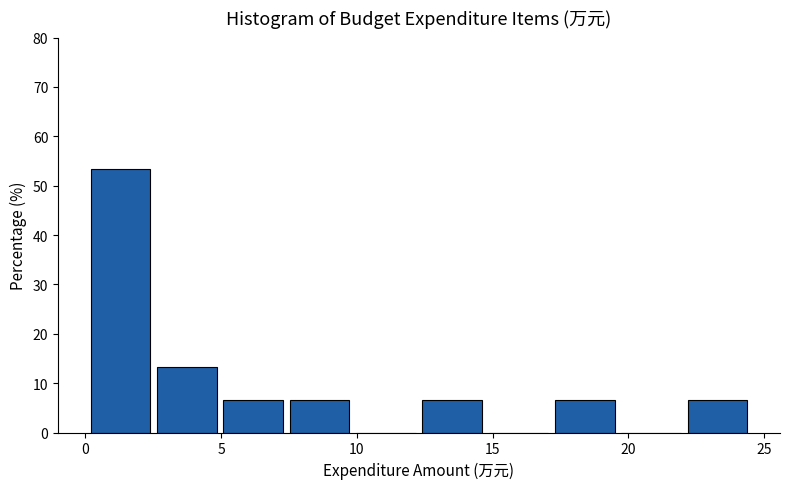

Reading left to right, transcribe this chart: for each bar, give the range it covers on the x-axis and its height. Neither the bar edges nor the heights are printed on the chart, so give them approximately, as read against the axes.

0.0 to 2.5: 53
2.5 to 5.0: 13
5.0 to 7.5: 7
7.5 to 10.0: 7
10.0 to 12.5: 0
12.5 to 15.0: 7
15.0 to 17.5: 0
17.5 to 19.5: 7
19.5 to 22.0: 0
22.0 to 24.5: 7